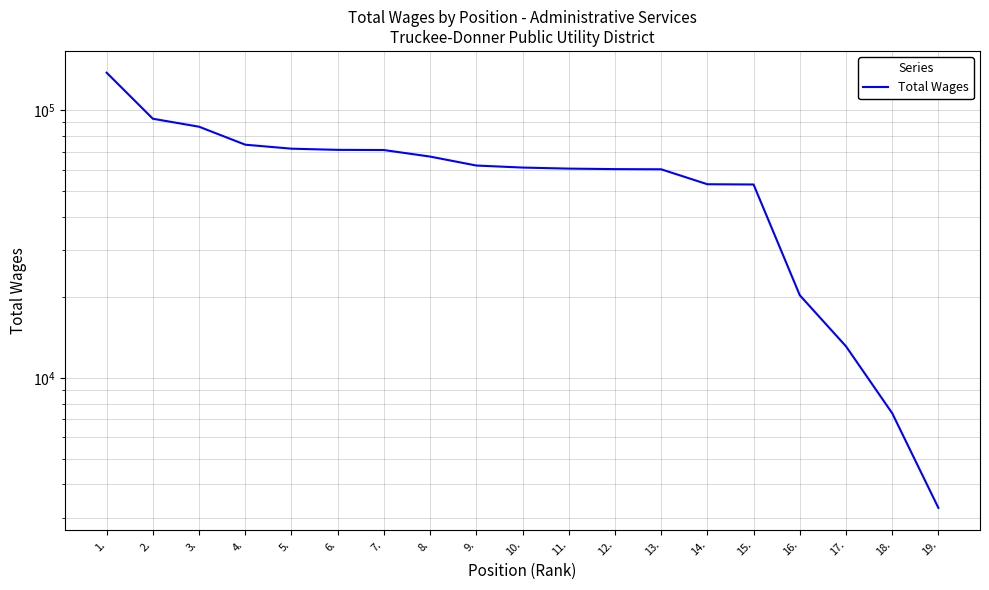

Reading right to left, what are all the values shown in this chart?

19.=3270	18.=7386	17.=13127	16.=20371	15.=52795	14.=52912	13.=60168	12.=60263	11.=60524	10.=61070	9.=62148	8.=67120	7.=71004	6.=71112	5.=71838	4.=74343	3.=86770	2.=92935	1.=138097